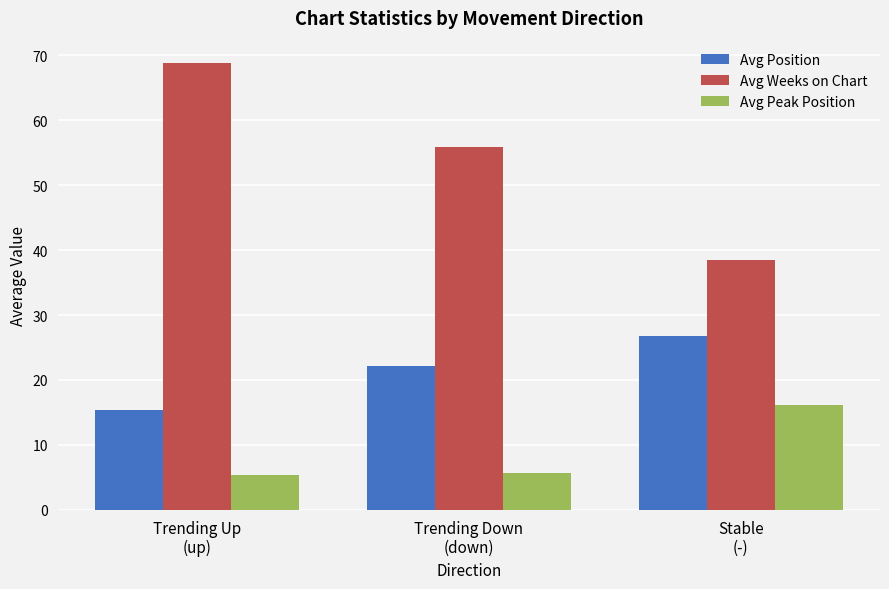

What is the label of the 1st bar from the right?

Stable
(-)